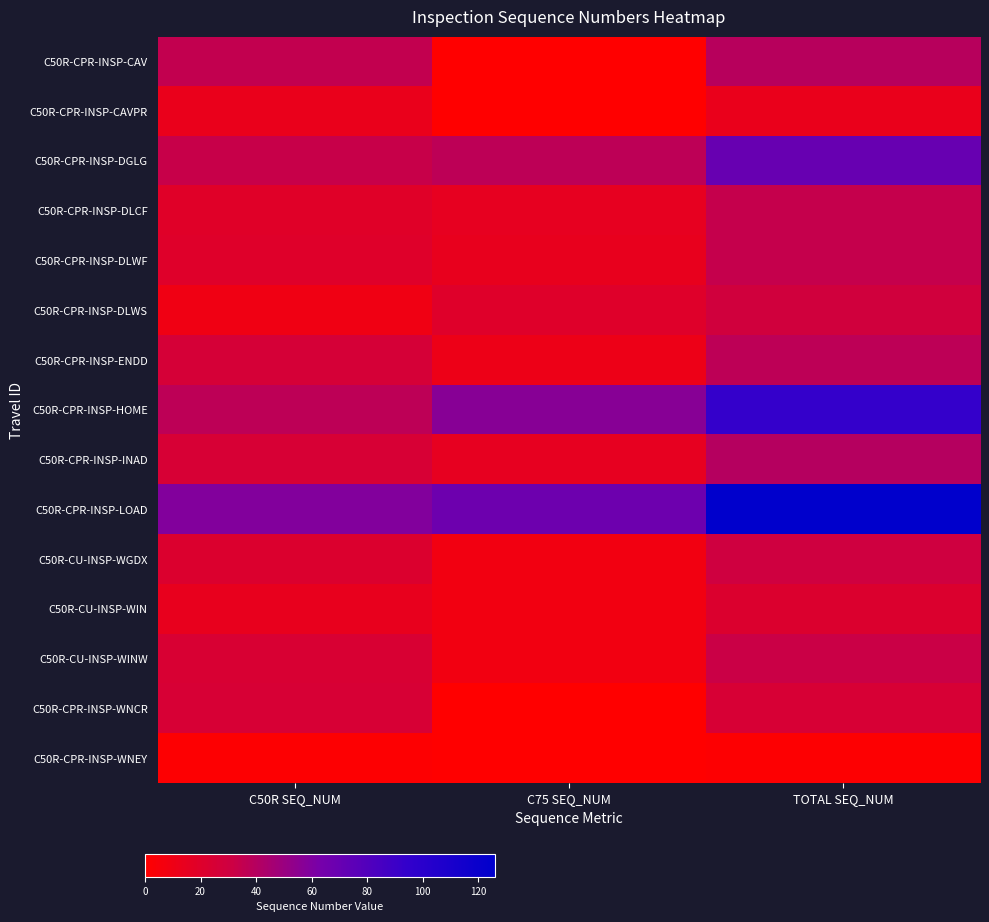

List the series in order of their peak value, lowest first.

C50R-CPR-INSP-WNEY, C50R-CPR-INSP-CAVPR, C50R-CU-INSP-WIN, C50R-CPR-INSP-WNCR, C50R-CPR-INSP-DLWS, C50R-CU-INSP-WGDX, C50R-CU-INSP-WINW, C50R-CPR-INSP-DLCF, C50R-CPR-INSP-DLWF, C50R-CPR-INSP-ENDD, C50R-CPR-INSP-CAV, C50R-CPR-INSP-INAD, C50R-CPR-INSP-DGLG, C50R-CPR-INSP-HOME, C50R-CPR-INSP-LOAD